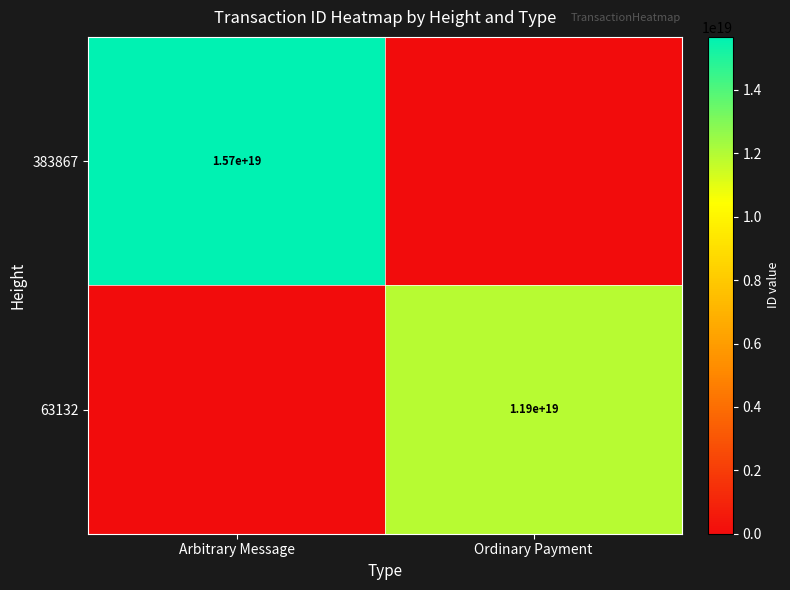

At how many categories does at least one series exceed 7423100356090668032?

2